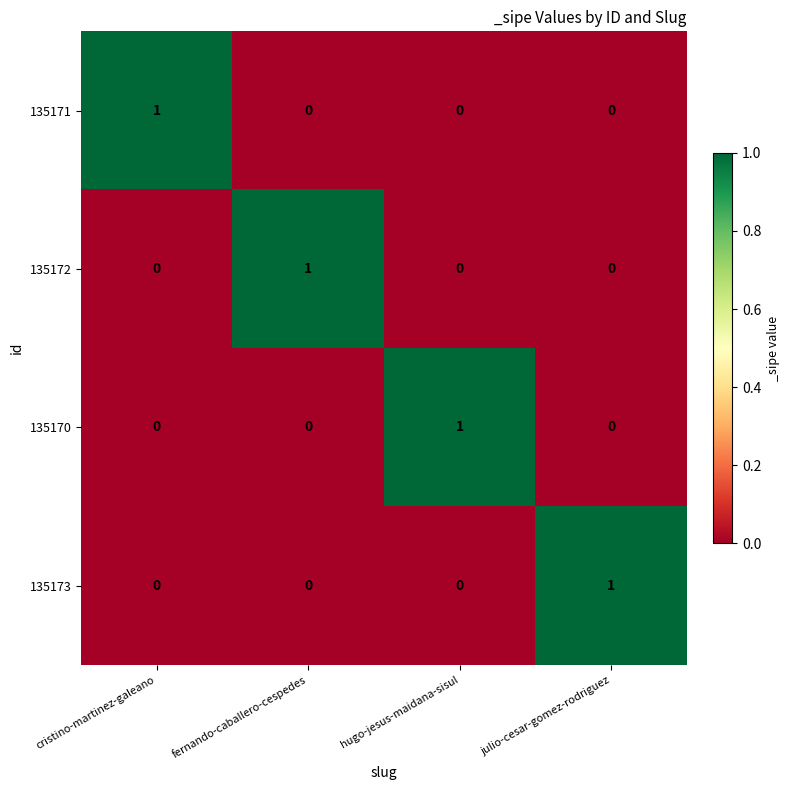

Reading left to right, extract all data points from this chart.

135171: cristino-martinez-galeano=1	fernando-caballero-cespedes=0	hugo-jesus-maidana-sisul=0	julio-cesar-gomez-rodriguez=0
135172: cristino-martinez-galeano=0	fernando-caballero-cespedes=1	hugo-jesus-maidana-sisul=0	julio-cesar-gomez-rodriguez=0
135170: cristino-martinez-galeano=0	fernando-caballero-cespedes=0	hugo-jesus-maidana-sisul=1	julio-cesar-gomez-rodriguez=0
135173: cristino-martinez-galeano=0	fernando-caballero-cespedes=0	hugo-jesus-maidana-sisul=0	julio-cesar-gomez-rodriguez=1